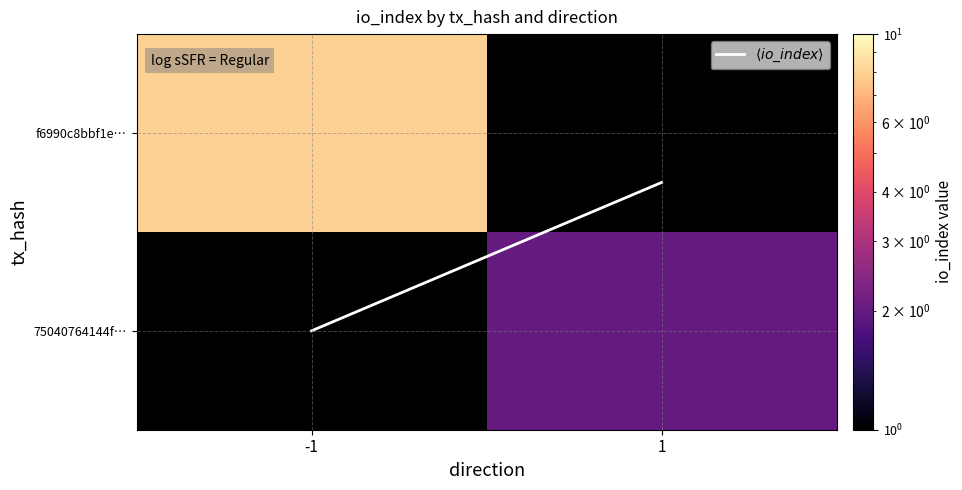

Which series has the largest range (max minus min)?

$\langle io\_index \rangle$